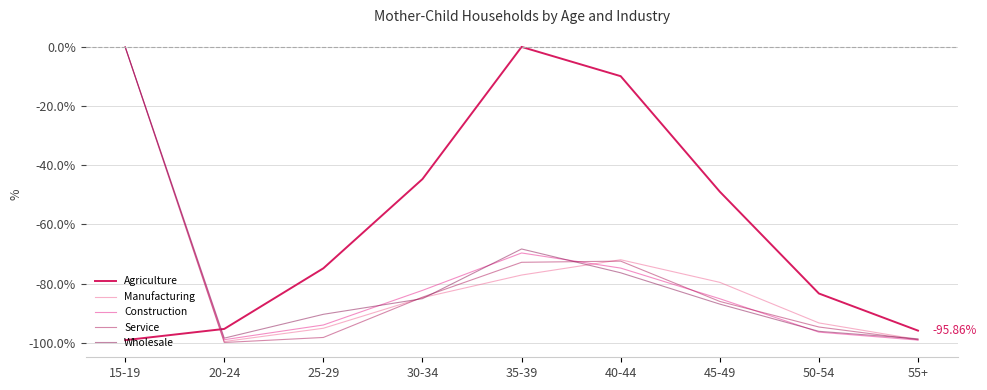

Does the chart display data point markers on the line(s)?

No